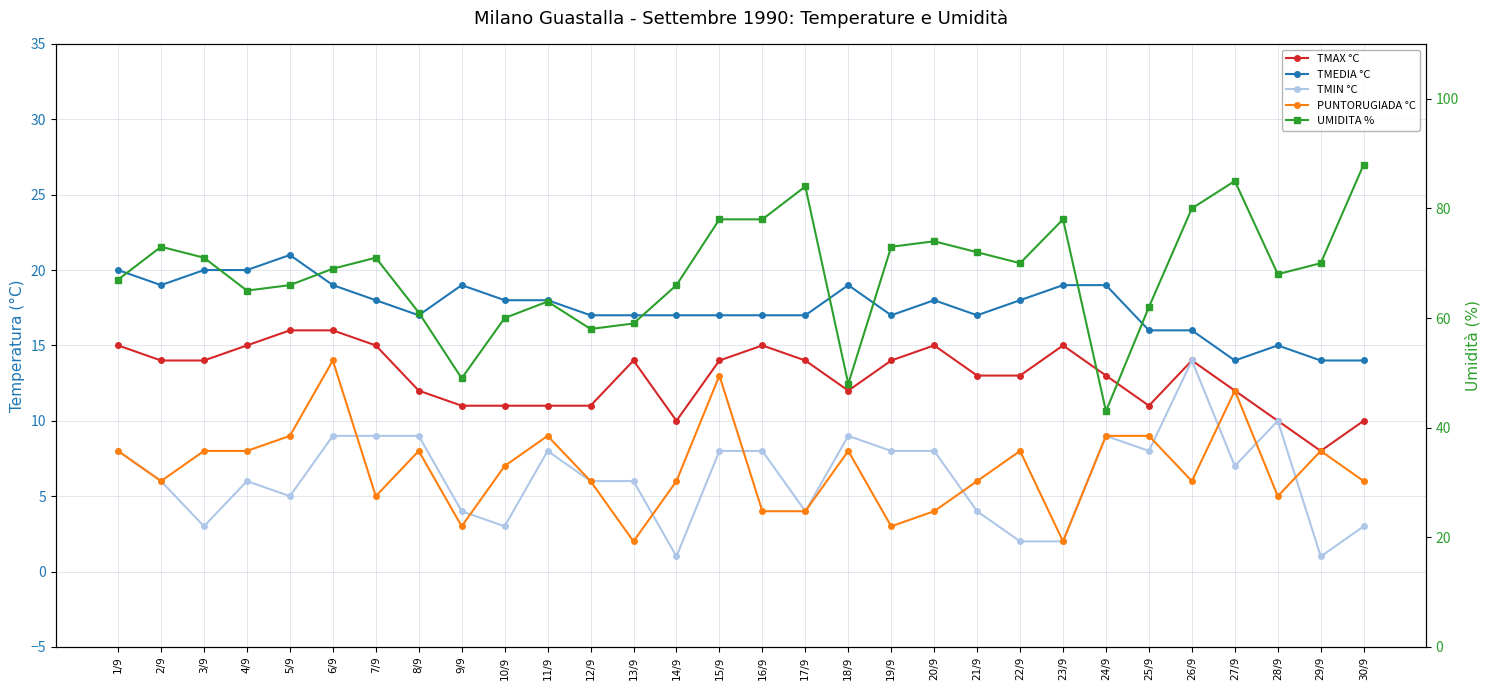

Count the number of data series in this chart.

5